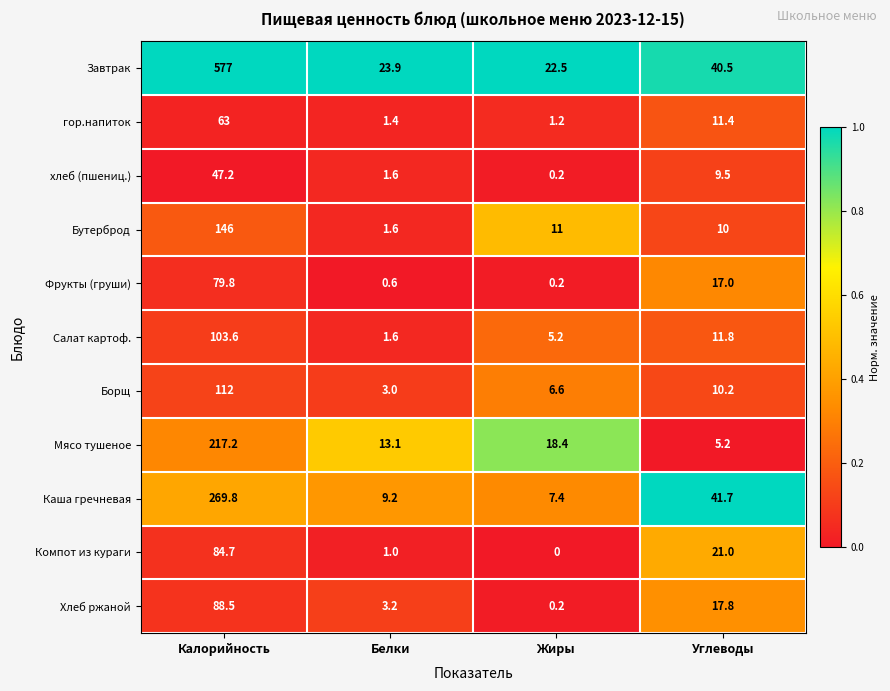

List the labels in order of гор.напиток value, largest first.

Калорийность, Углеводы, Белки, Жиры